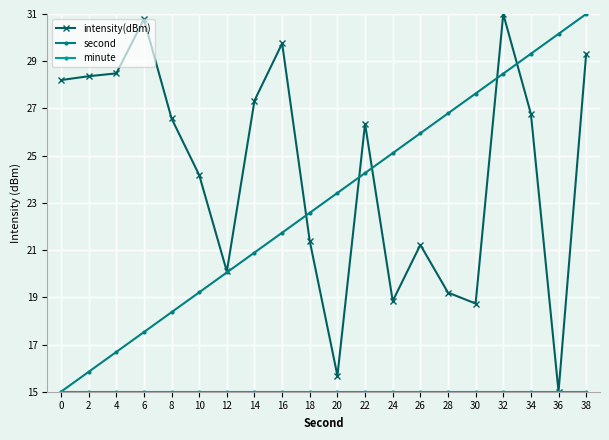

What value does the second series have at 22?

24.3